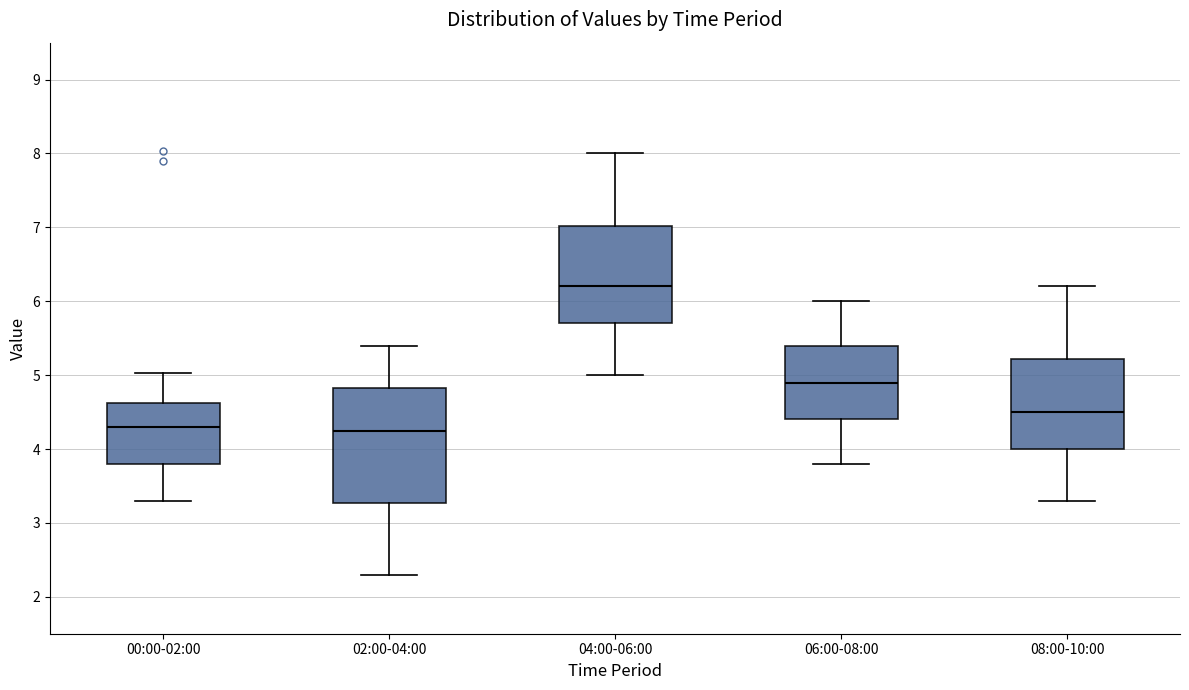

Which box is the tallest, from its lower edge to its upper edge?

02:00-04:00